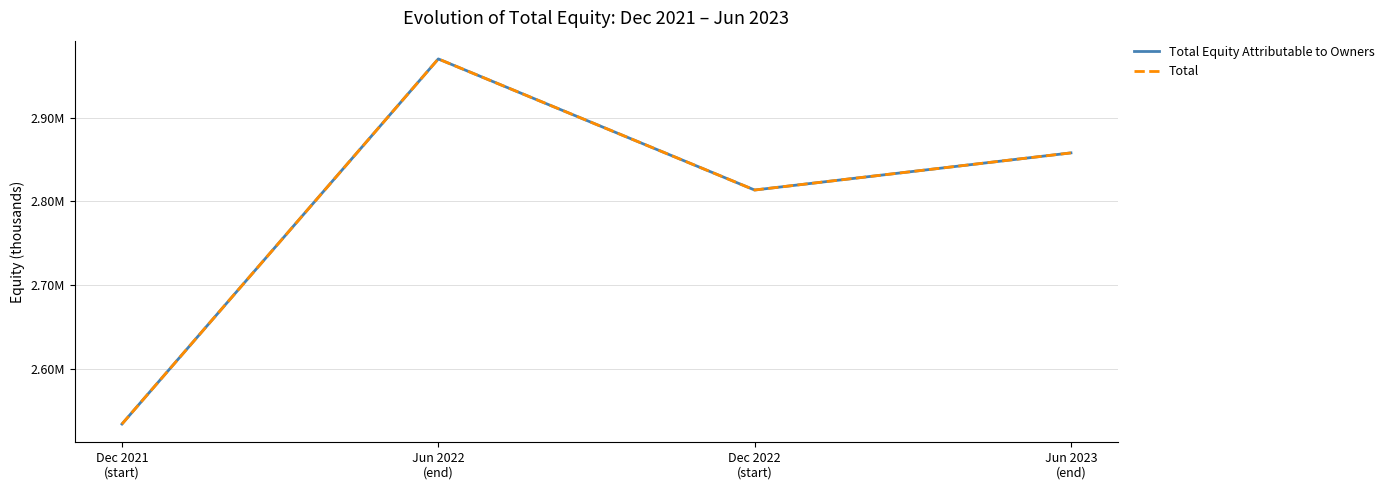

Does the chart display data point markers on the line(s)?

No